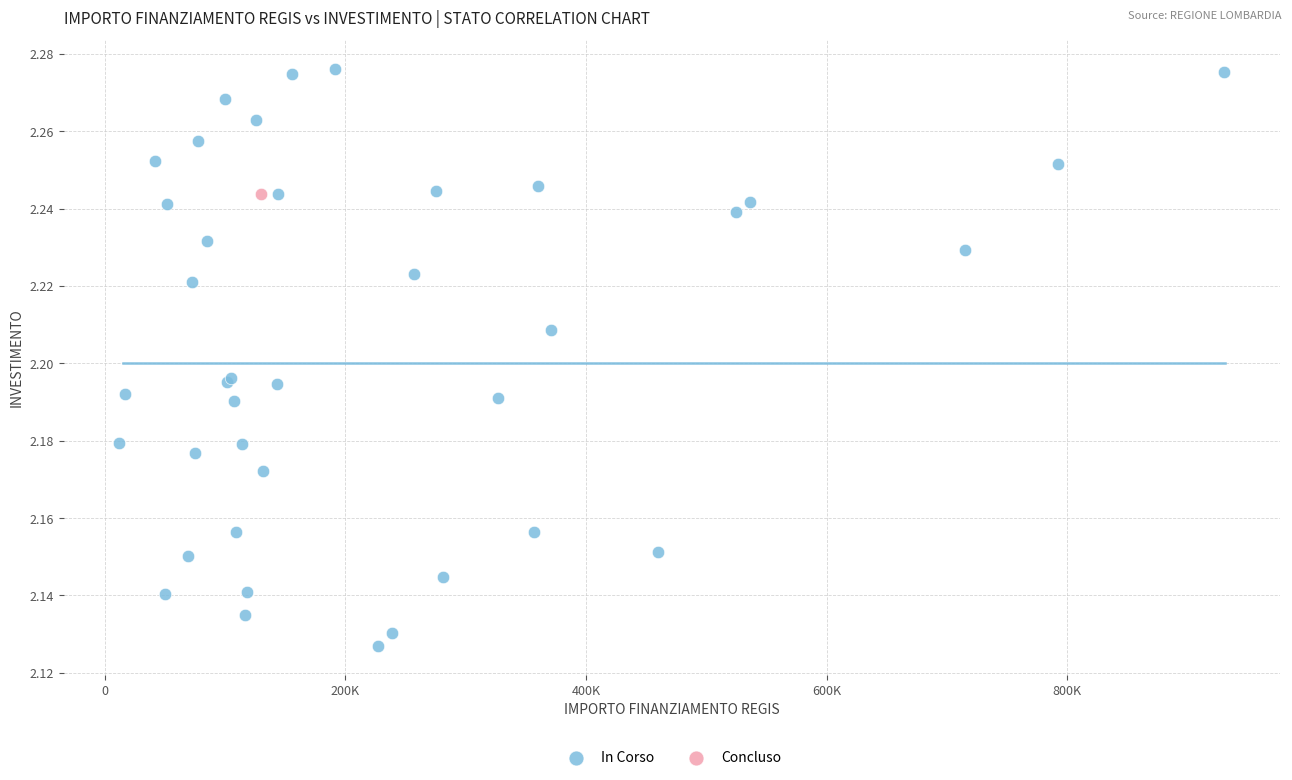

What are all the series names shown in the legend?

In Corso, Concluso